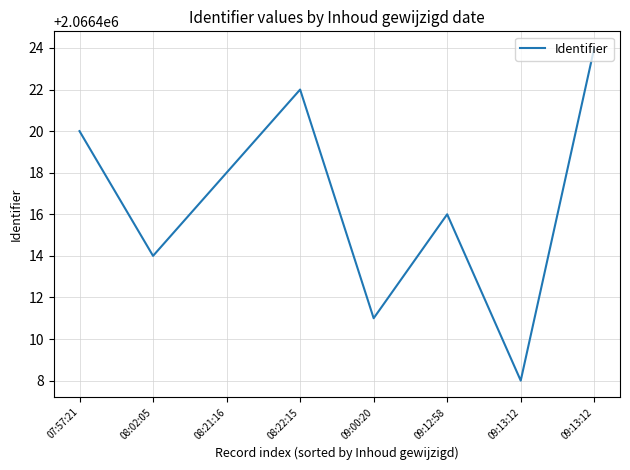

Which category has the highest value across all series?

09:13:12